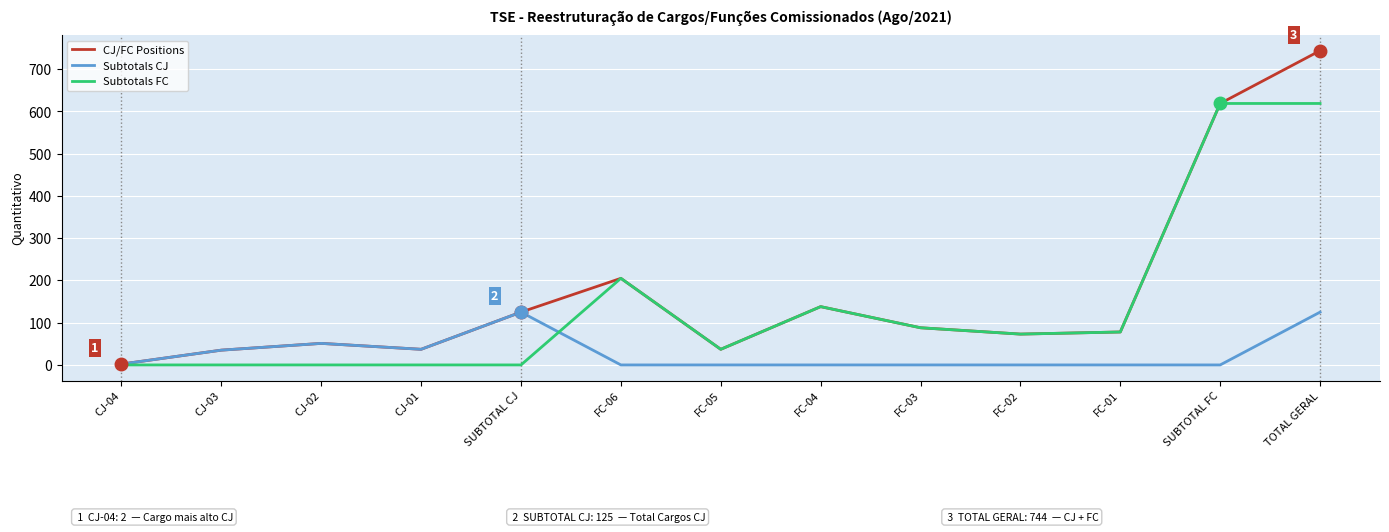

Rank the series by their average value, from highest to lowest.

CJ/FC Positions, Subtotals FC, Subtotals CJ